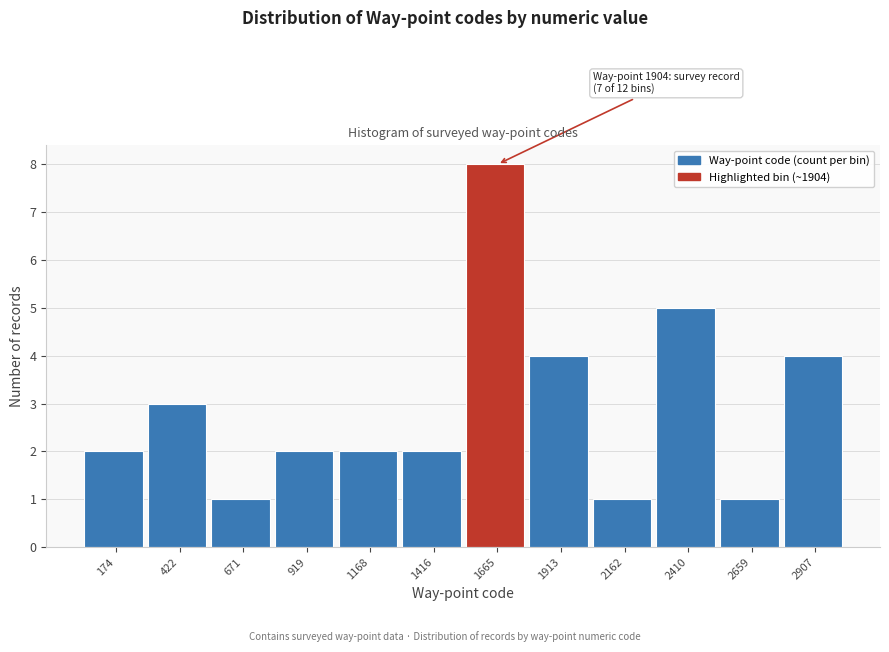

Reading left to right, list all the values displayed in this chart.

174=2	422=3	671=1	919=2	1168=2	1416=2	1665=8	1913=4	2162=1	2410=5	2659=1	2907=4